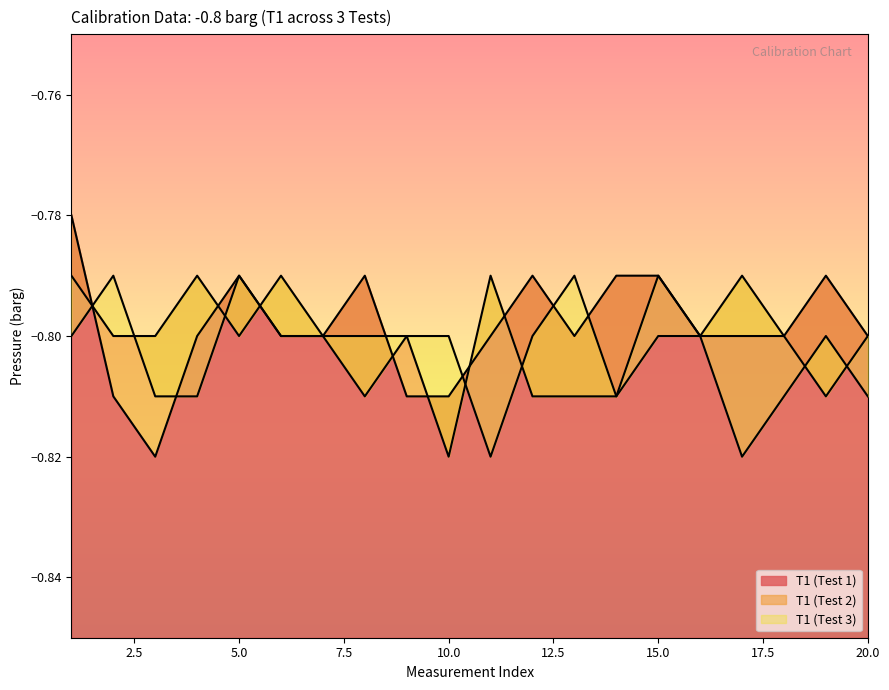

At which category does T1 (Test 1) reach its first local valley?

3